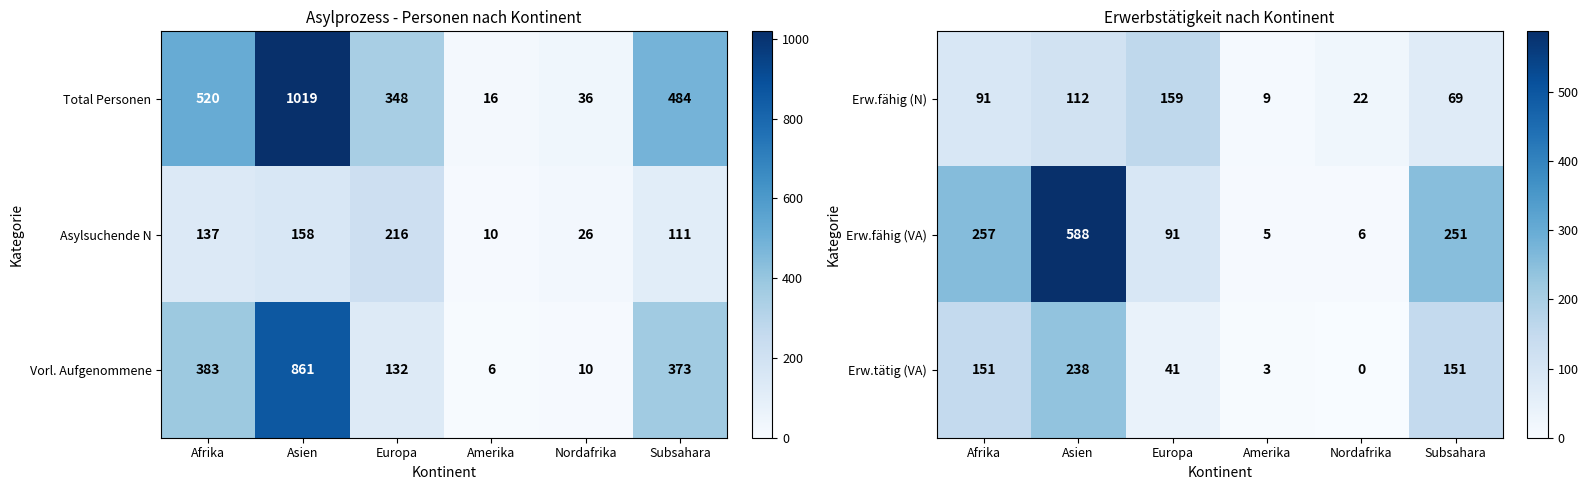

What is the difference between the second highest and minimum values in the Erw.fähig (N) series?

103